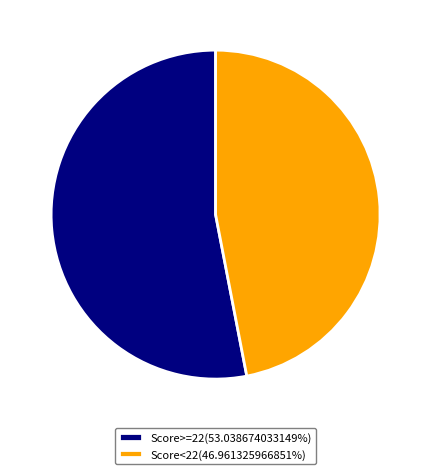

Do Score>=22(53.038674033149%) and Score<22(46.961325966851%) together represent more than half of the pie?

Yes